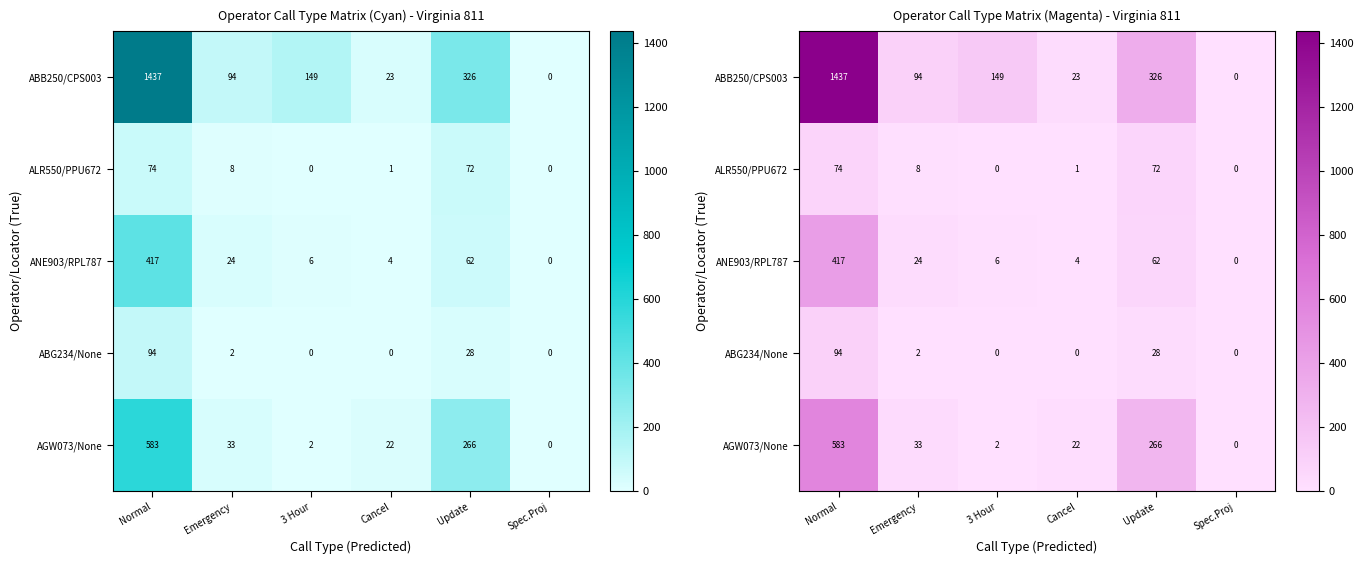

How many values in ANE903/RPL787 are above zero?

5